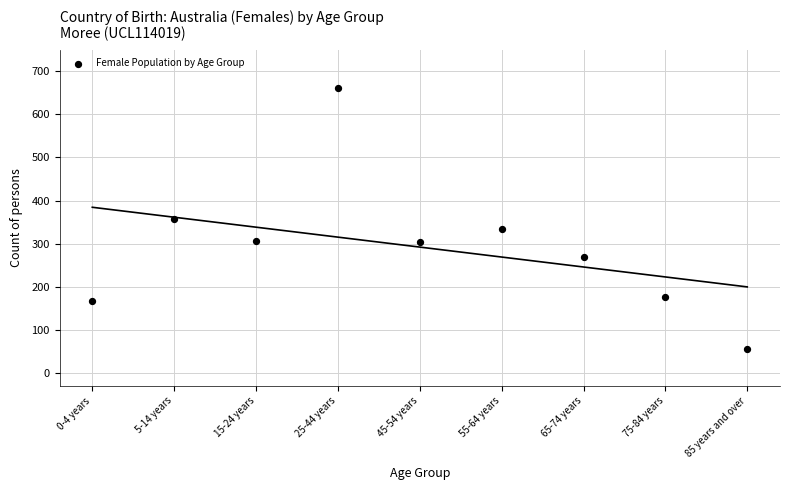

What is the average Y value?

292